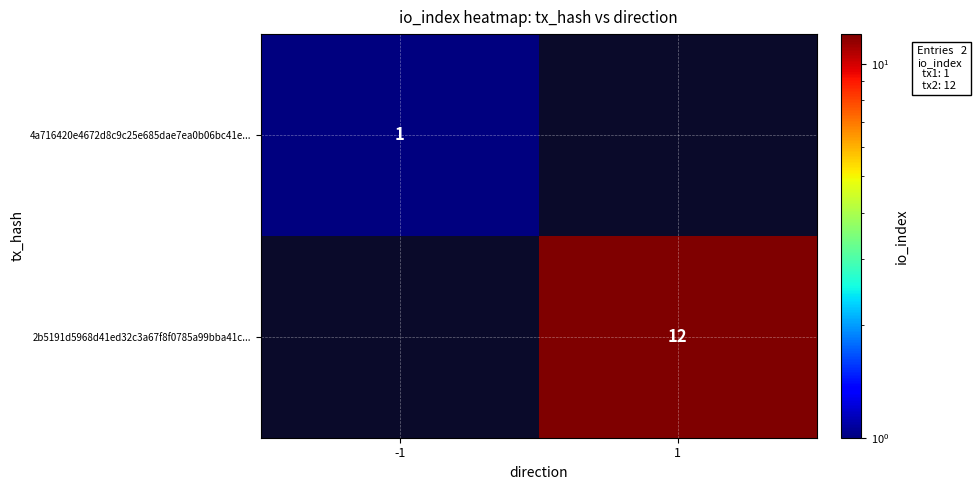

True or false: 4a716420e4672d8c9c25e685dae7ea0b06bc41e... has a value of 1 at -1.

True